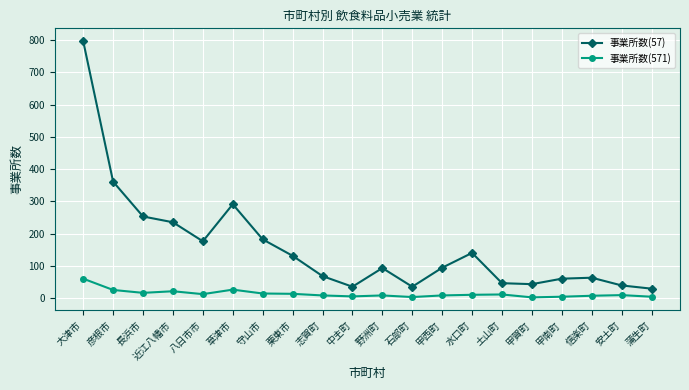

At which category does 事業所数(57) reach its first local peak?

草津市